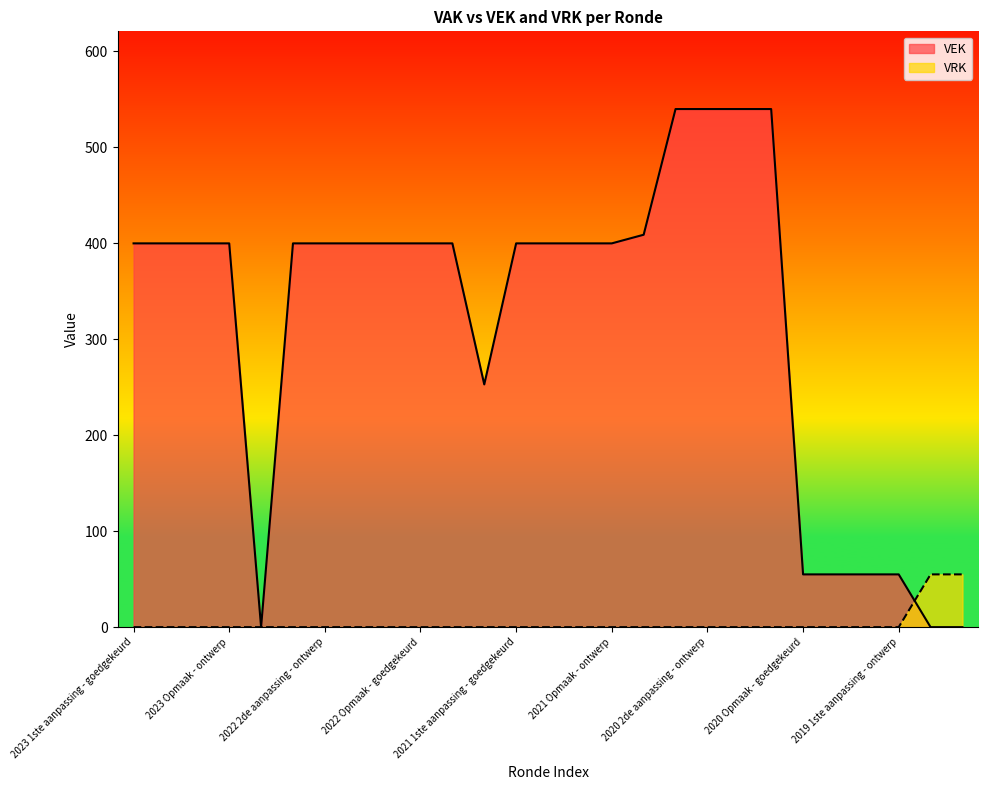

Which series has the largest range (max minus min)?

VEK